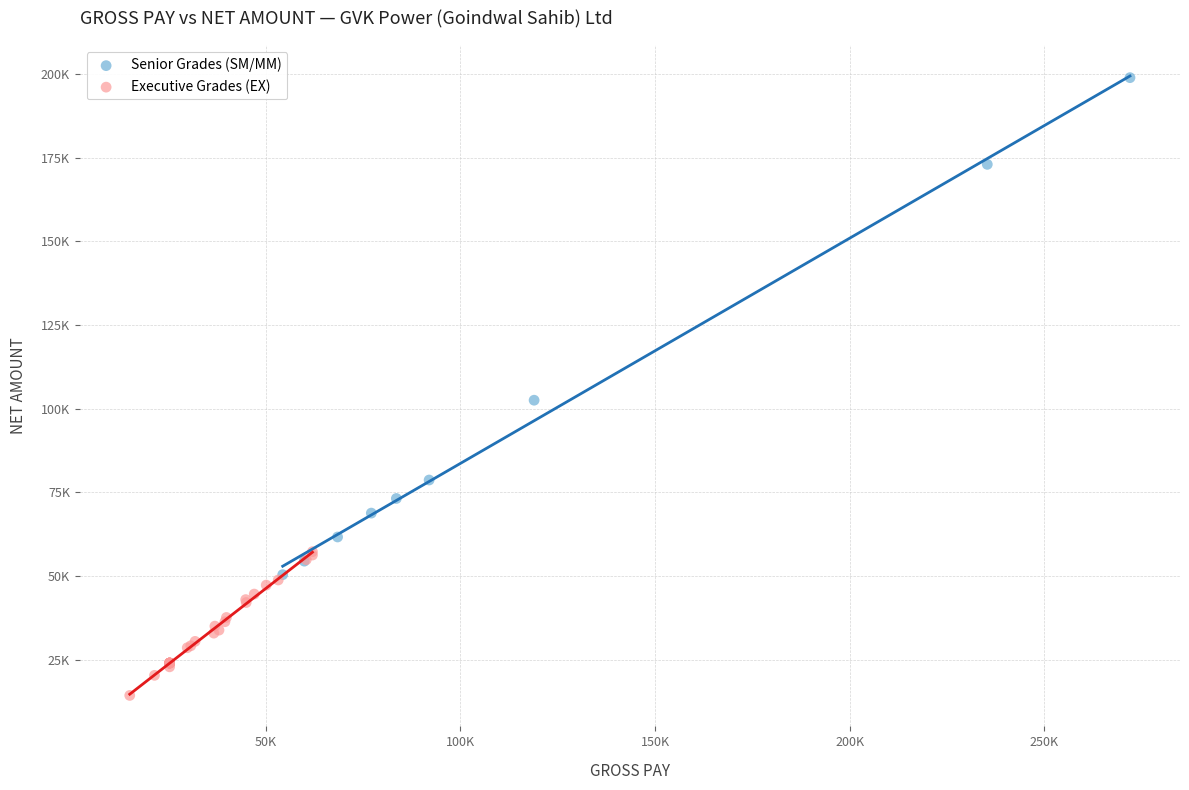

Which series has the widest spread of Y values?

Senior Grades (SM/MM)